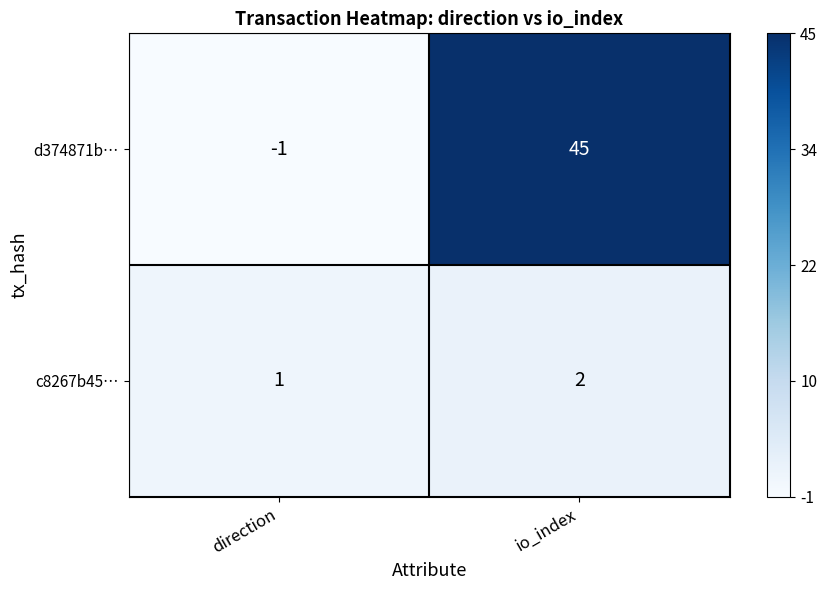

At which category is the sum across all series the highest?

io_index